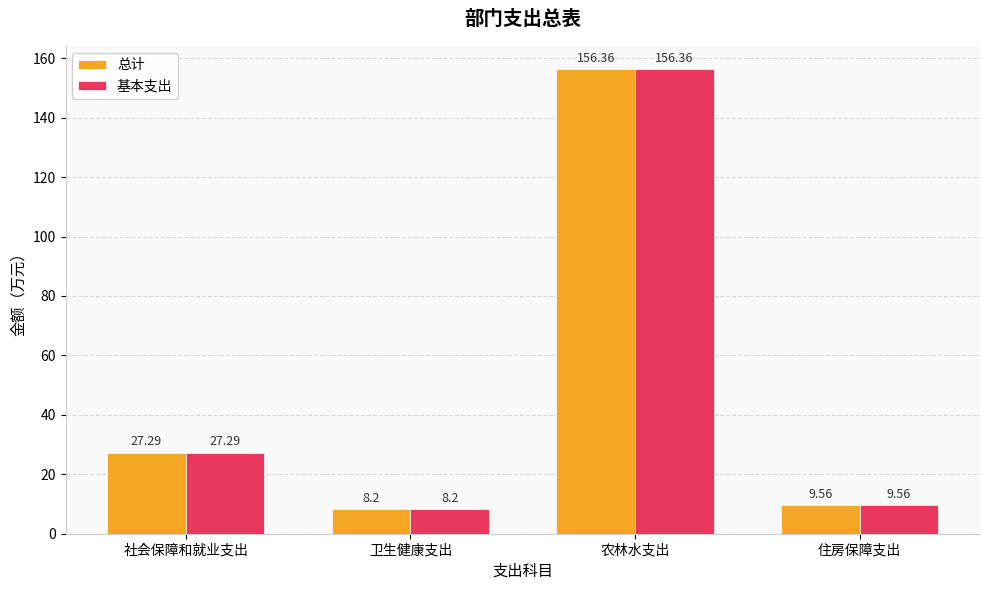

Is it true that 总计 equals 47.3 at 社会保障和就业支出?

False